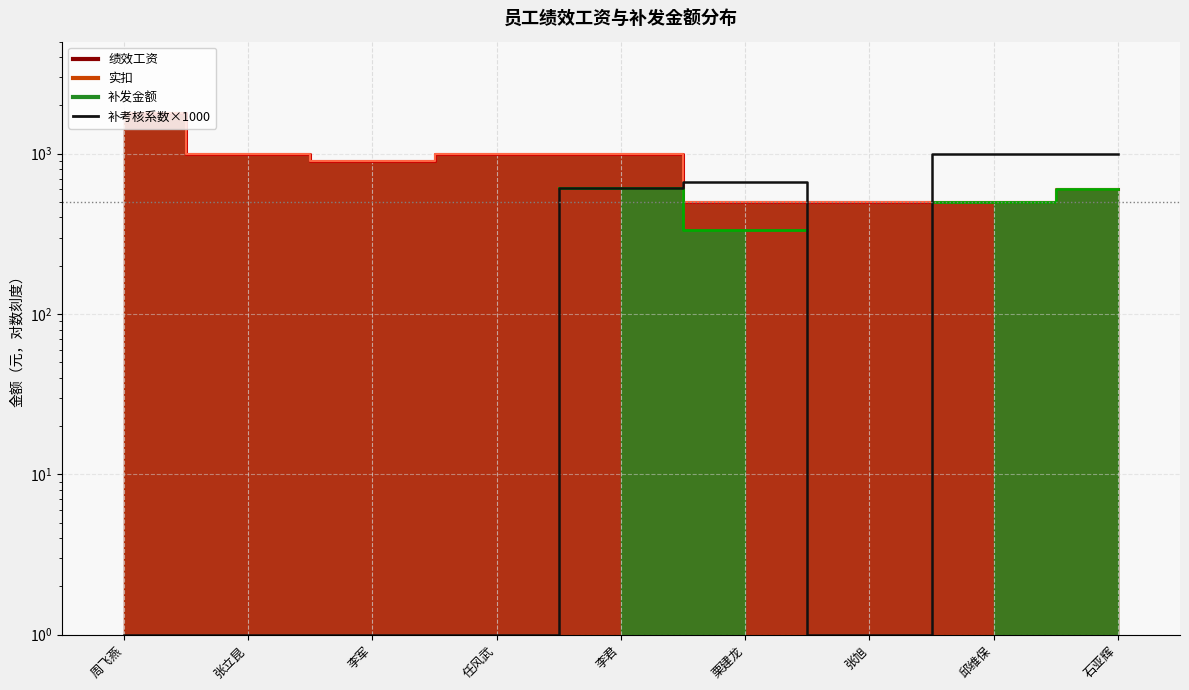

What is the difference between the maximum and minimum values?

999